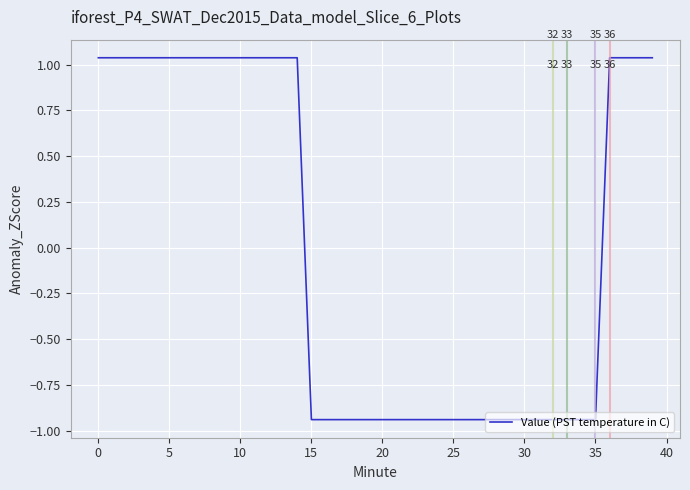

What is the difference between the maximum and minimum values?

2.0